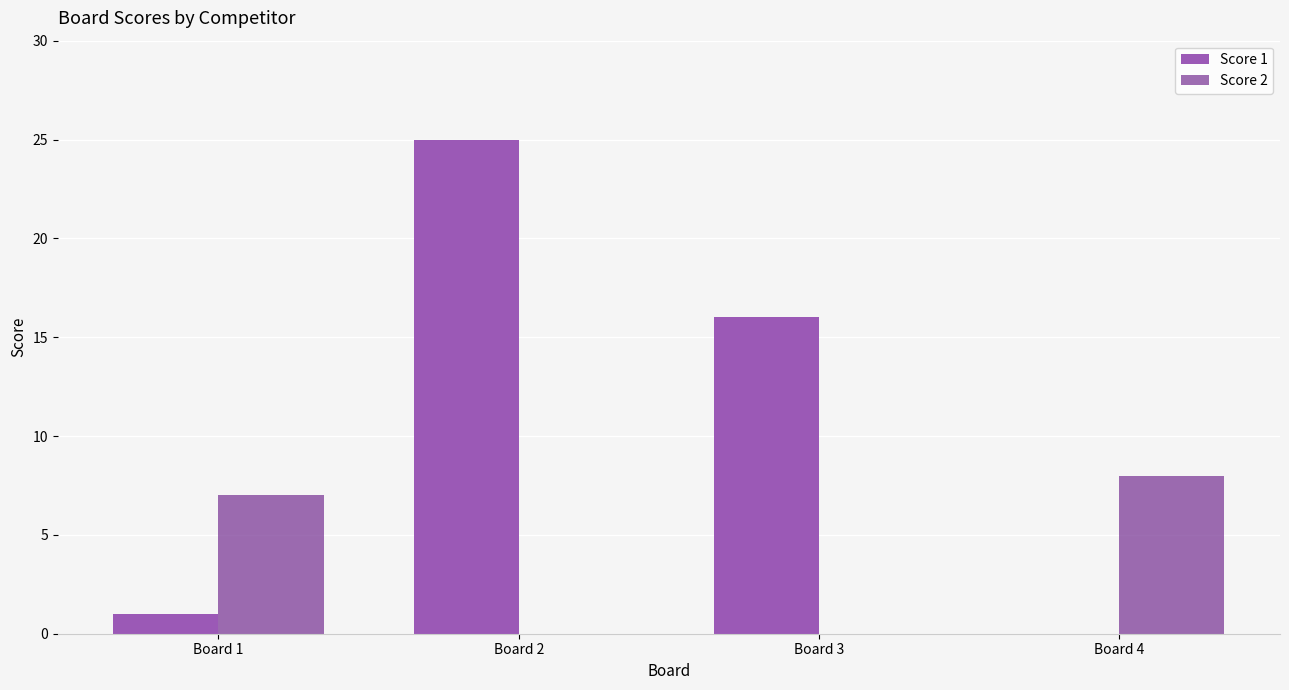

Where is Score 2 nearest to the value 4?

Board 1